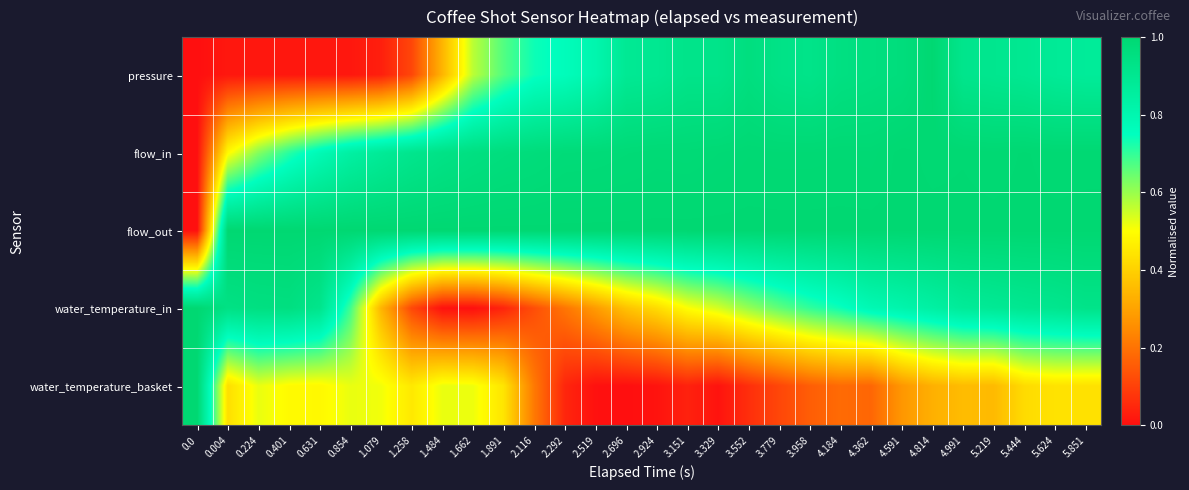

Which series has the largest total across all categories?

flow_out